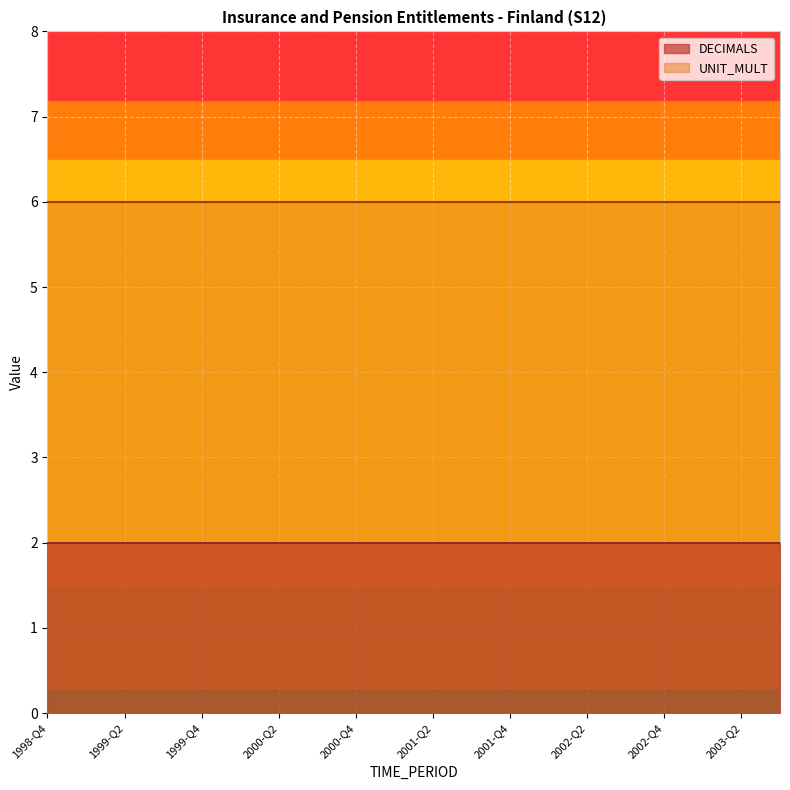

The value of UNIT_MULT at 1998-Q4 is 9. True or false?

False